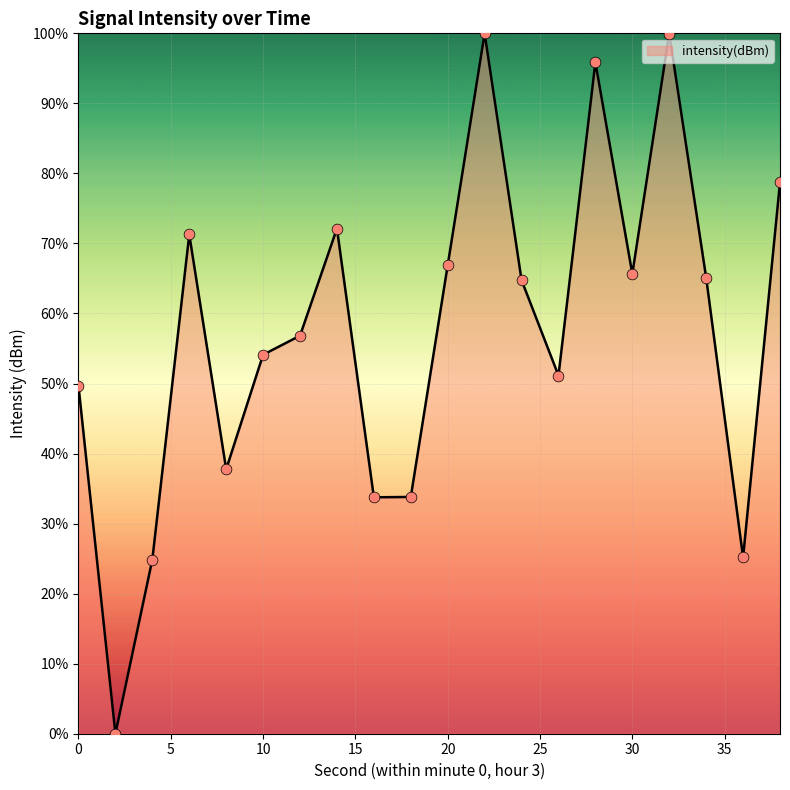

What is the difference between the maximum and minimum values?

100.0